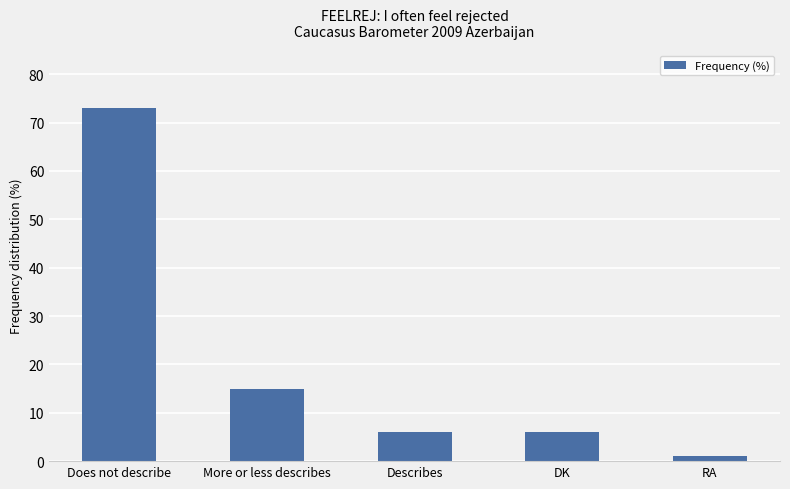

How many bars are there in total?

5